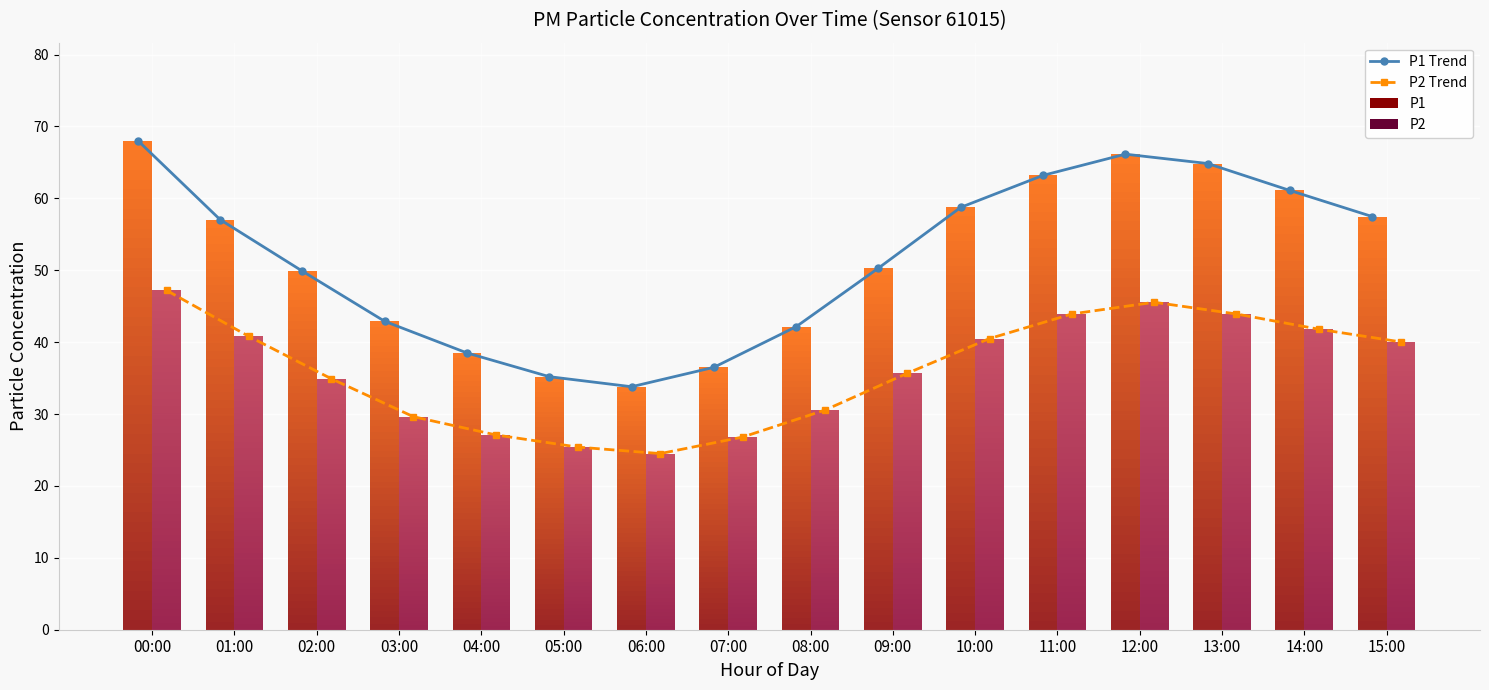

What is the label of the 3rd bar from the right?

13:00